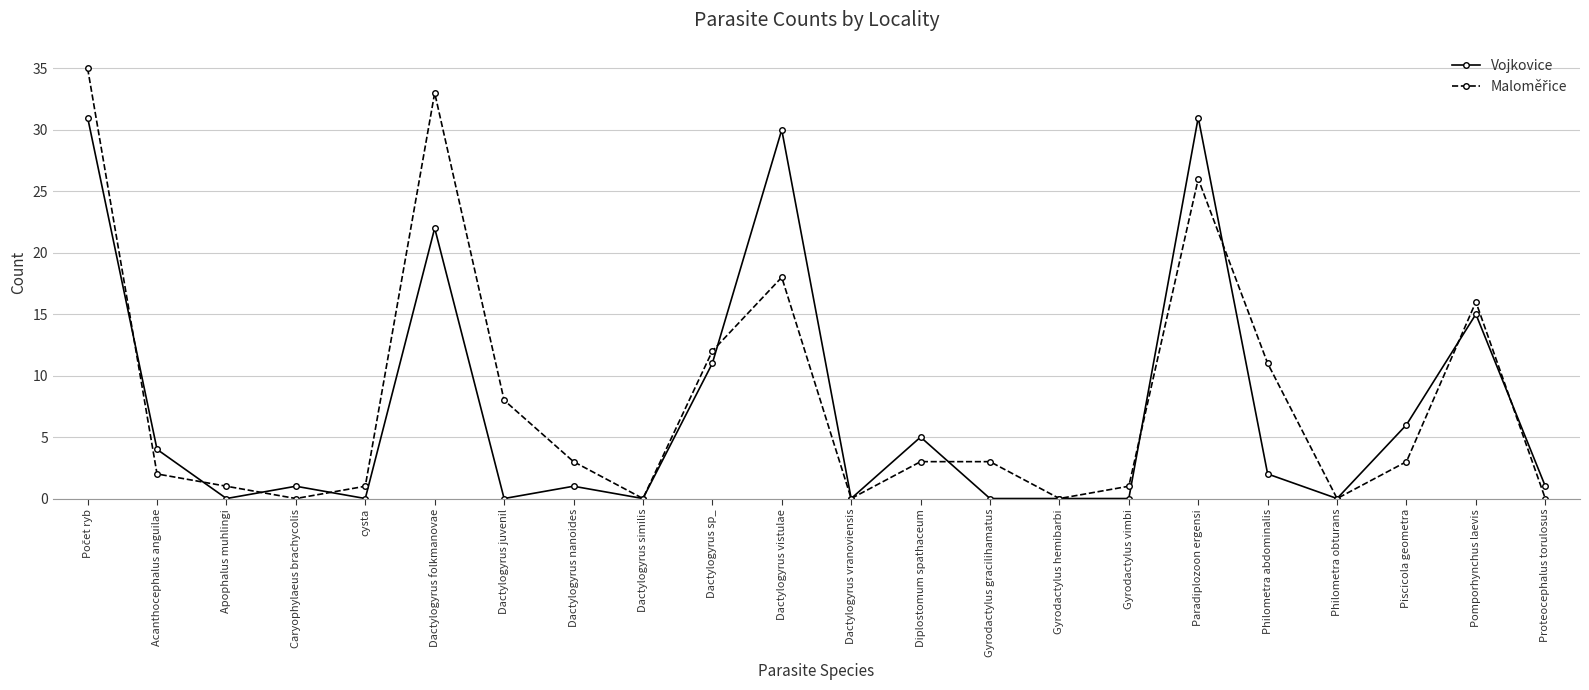

True or false: Vojkovice has a value of 1 at Dactylogyrus nanoides.

True